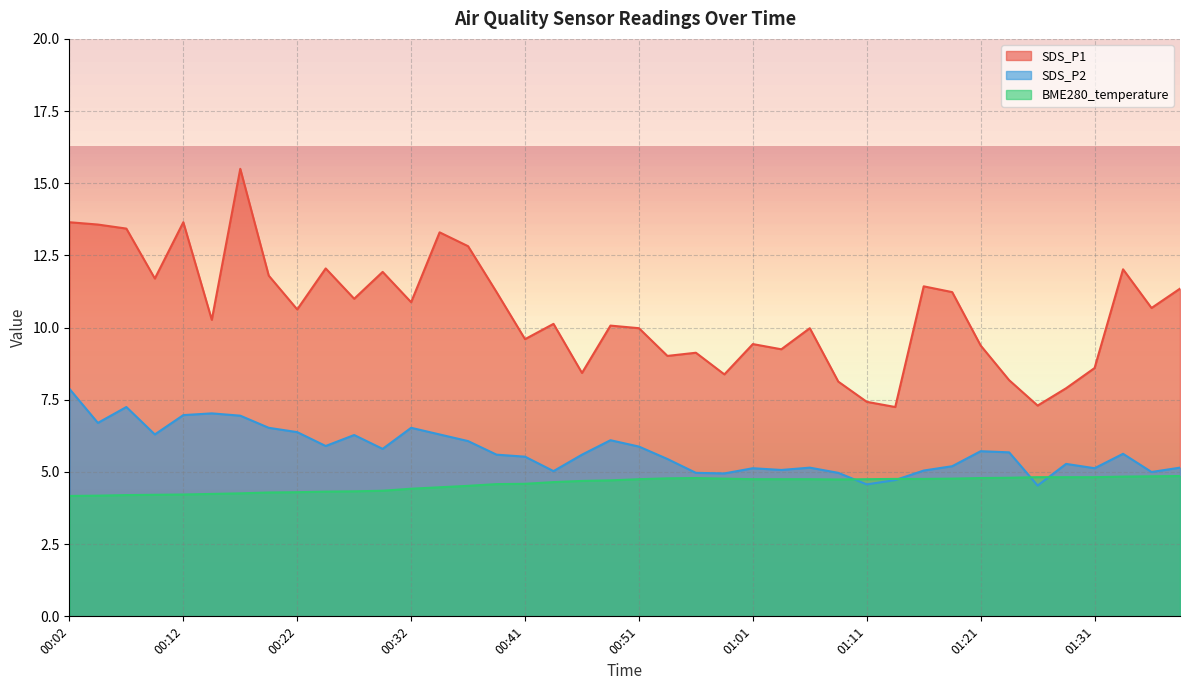

Which series ends up on top after the final intersection of BME280_temperature and SDS_P2?

SDS_P2